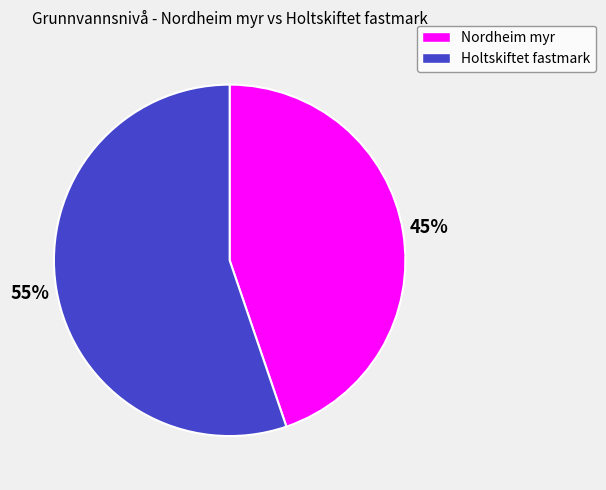

Is there any slice that represents more than half of the pie?

Yes